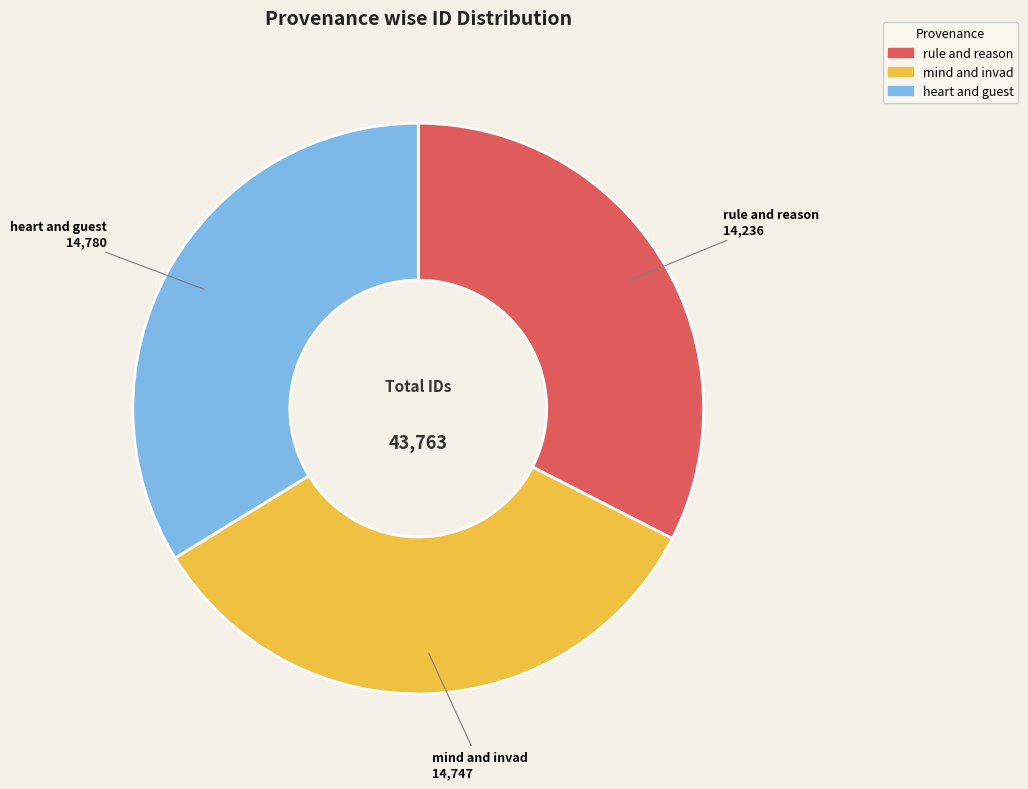

Is there any slice that represents more than half of the pie?

No